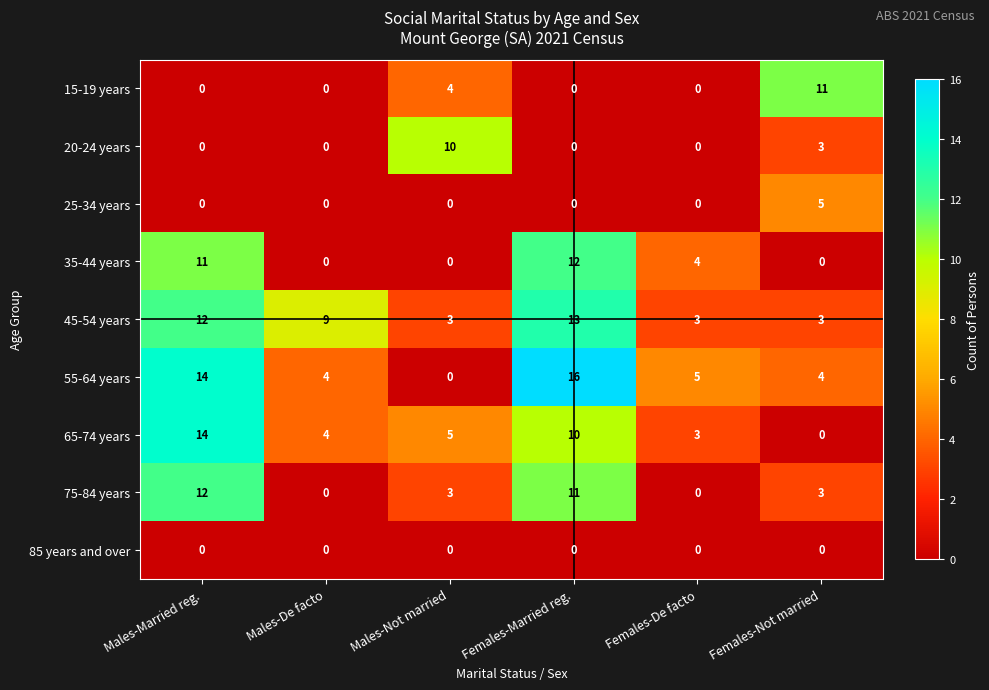

Which category has the highest value across all series?

Females-Married reg.